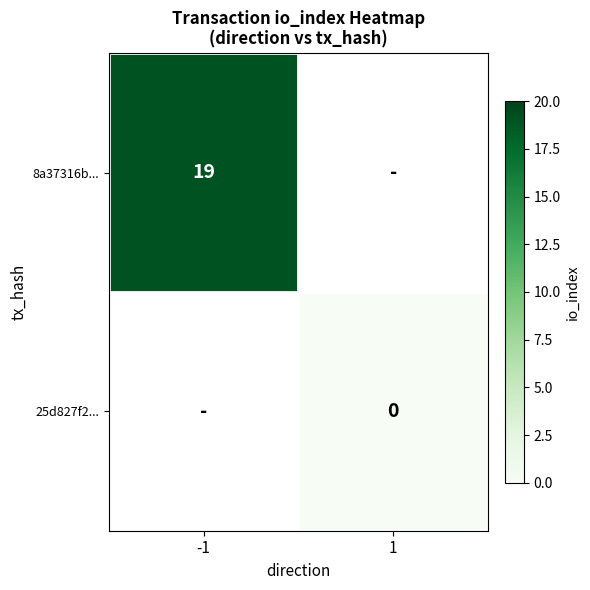

The 8a37316b... series shows 5 at -1. True or false?

False